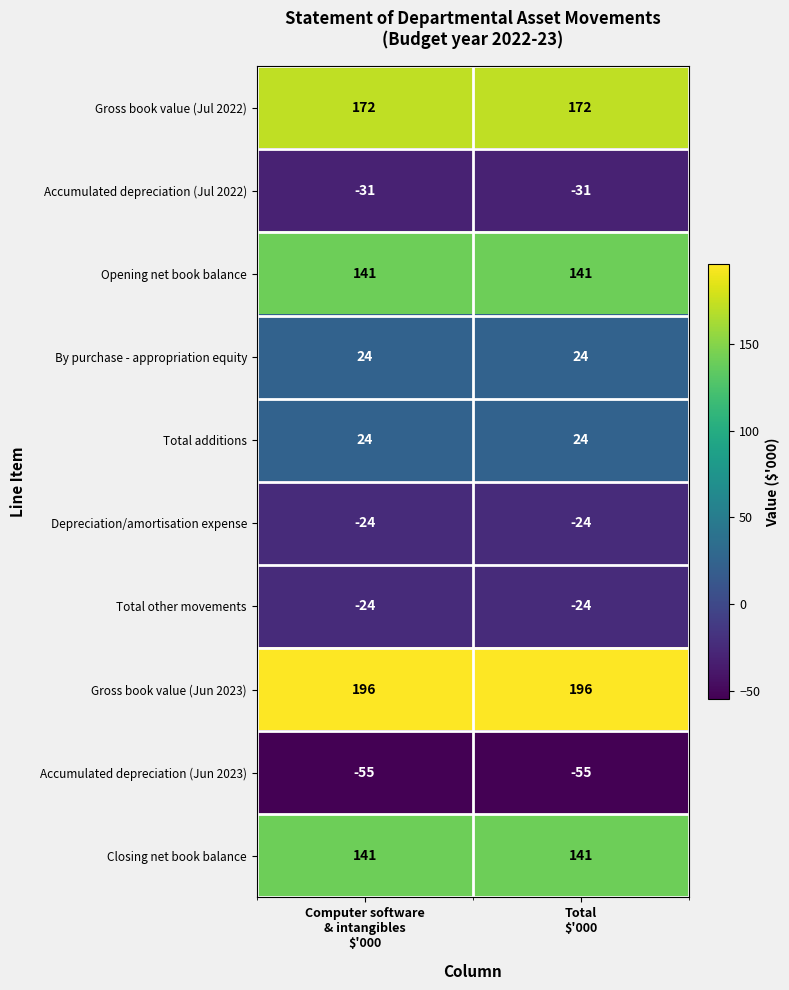

What is the total value across all series at Total
$'000?

564